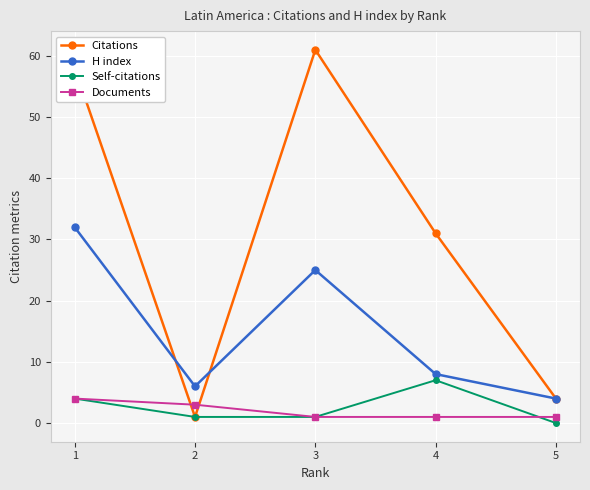

Which category has the lowest value across all series?

5